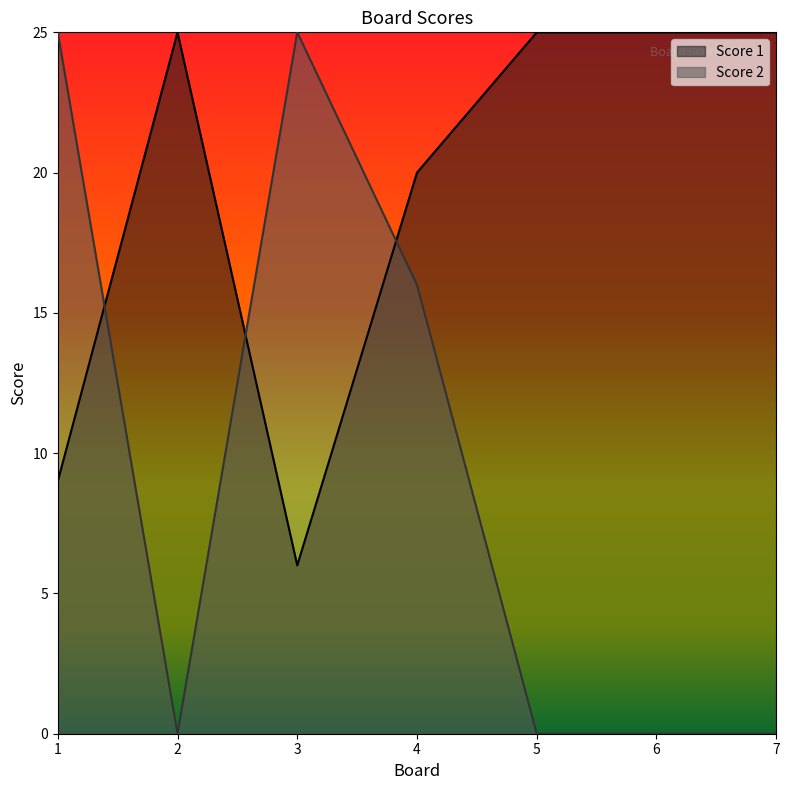

What is the difference between the maximum and minimum values in the Score 1 series?

19